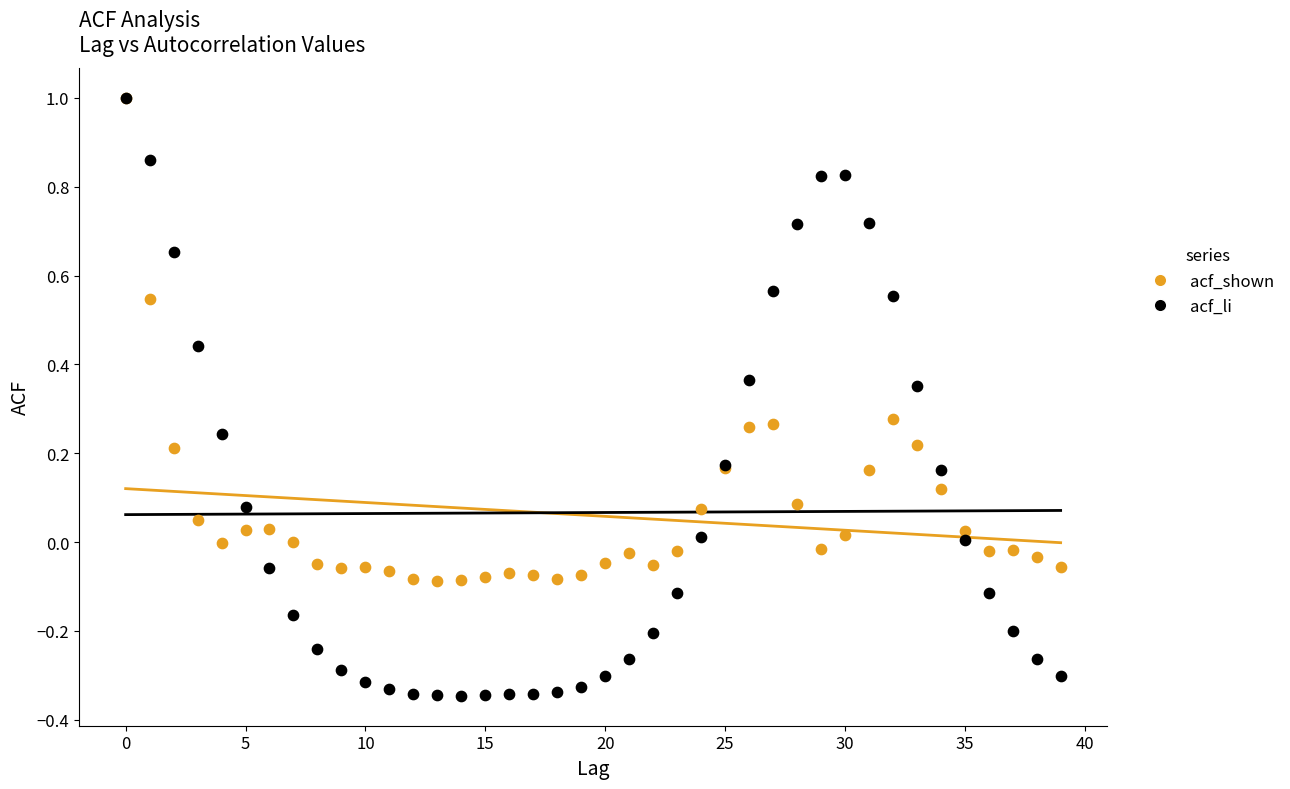

Which series reaches the minimum Y coordinate?

acf_li